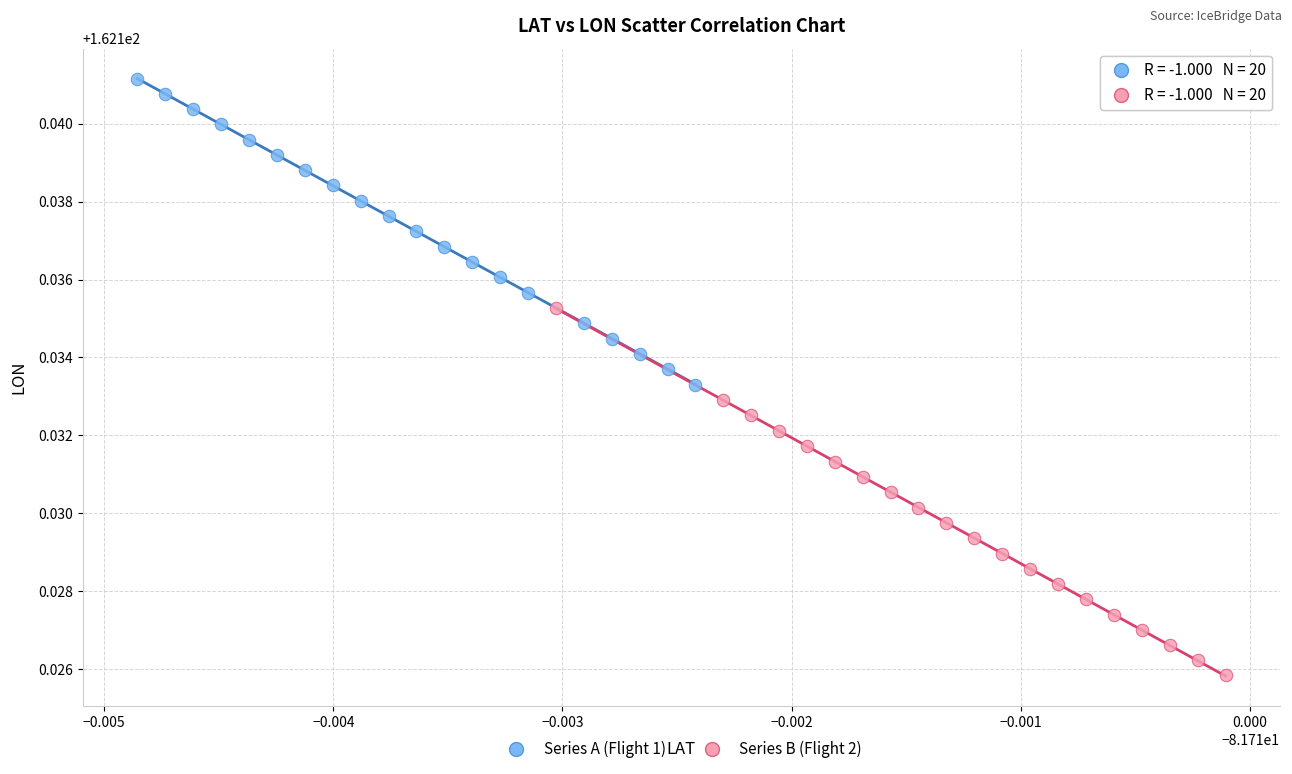

Which series has the largest Y range (max minus min)?

Series B (Flight 2)